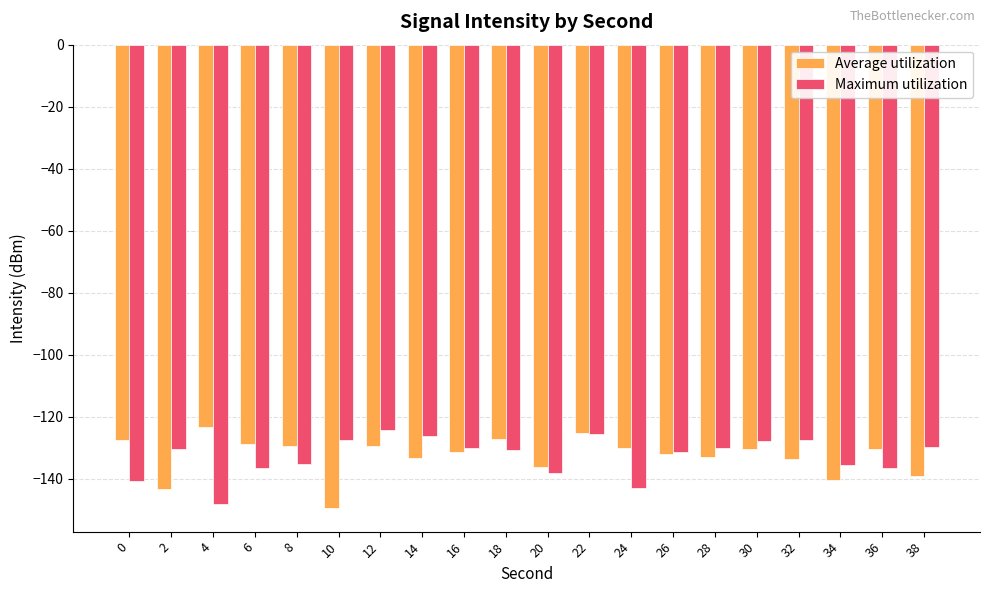

What is the maximum value for Average utilization?

-123.4